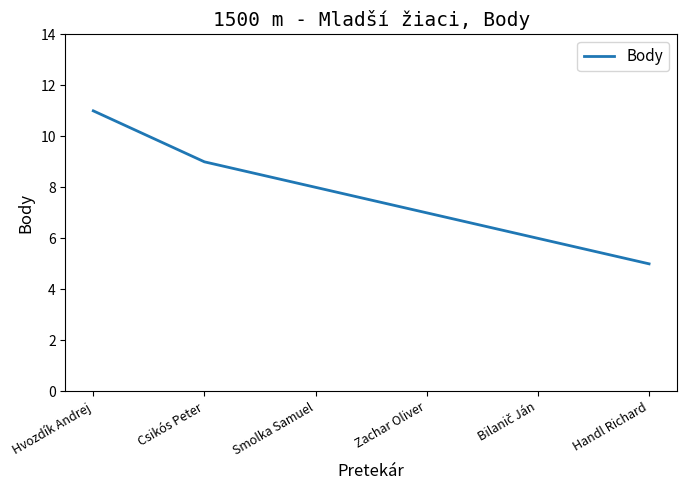

True or false: the data shows 7 at Zachar Oliver.

True